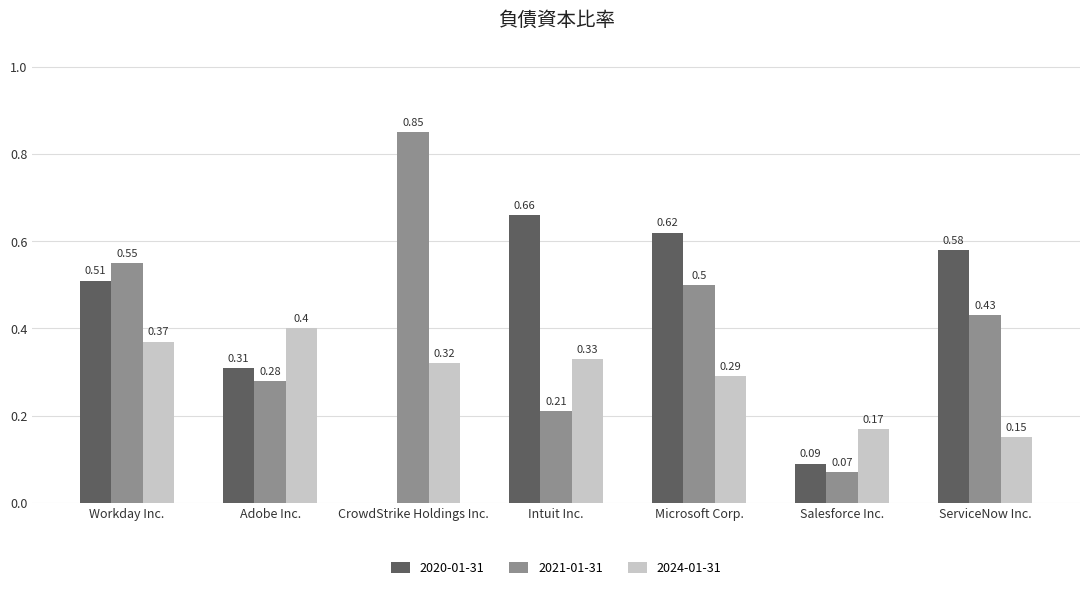

At which category is the sum across all series the highest?

Workday Inc.